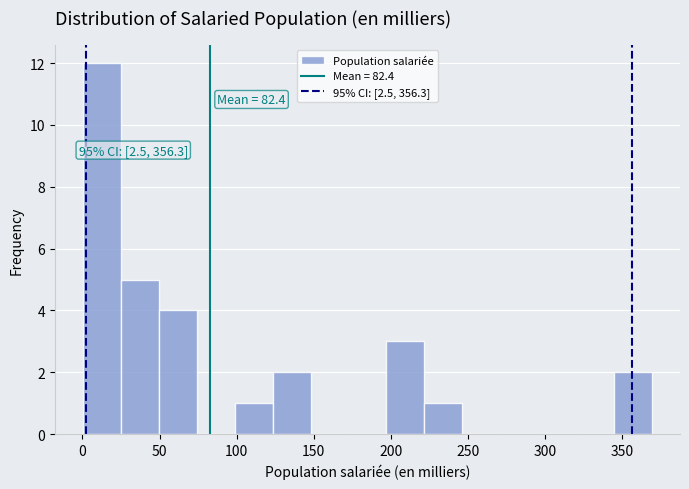

Over which range of the x-axis is the bar tallest?

0 to 25